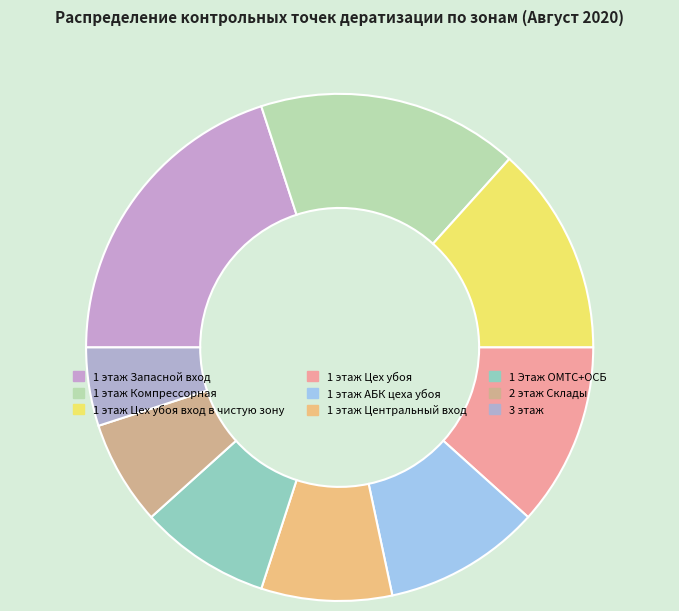

Is the sum of 1 этаж Цех убоя вход в чистую зону and 1 этаж АБК цеха убоя greater than half?

No